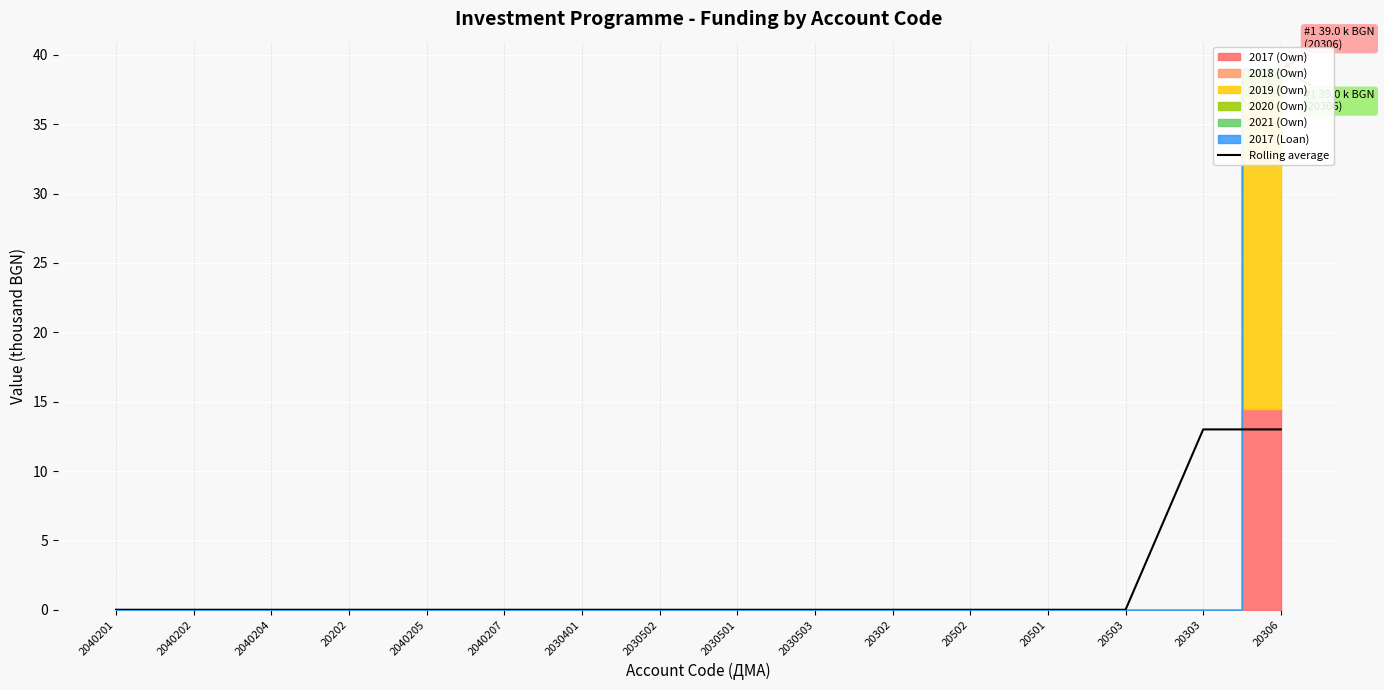

True or false: there are more than 0 points higher than both neighbors.

False